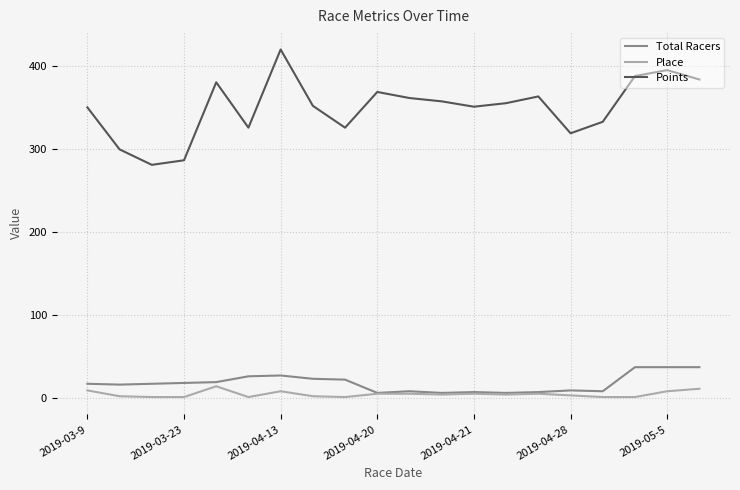

Which series has the widest spread of values?

Points